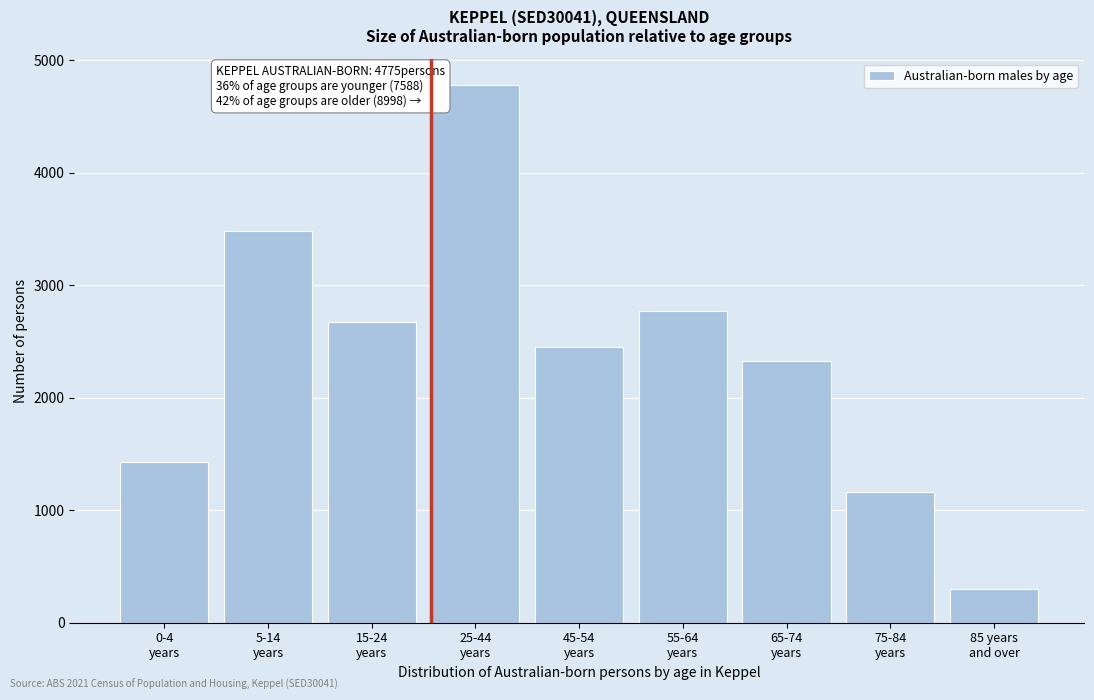

Reading left to right, what are all the values shown in this chart?

1432	3482	2674	4775	2447	2768	2325	1162	296